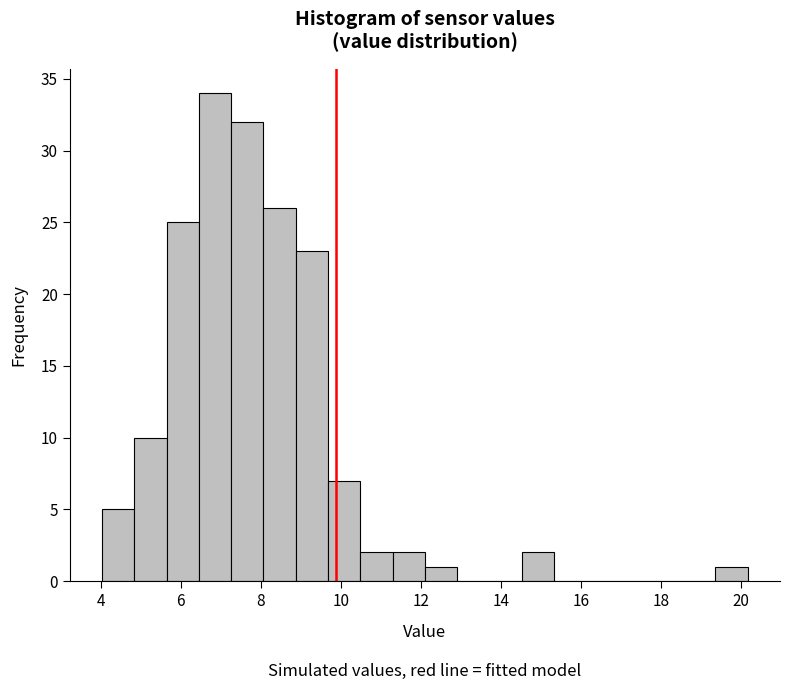

Reading left to right, list every bar in this chart as the range it spans on the x-axis followed by its height. Neither the bar edges nor the heights are printed on the chart, so give them approximately, as read against the axes.

4.0 to 4.8: 5
4.8 to 5.6: 10
5.6 to 6.4: 25
6.4 to 7.2: 34
7.2 to 8.0: 32
8.0 to 8.8: 26
8.8 to 9.6: 23
9.6 to 10.4: 7
10.4 to 11.2: 2
11.2 to 12.2: 2
12.2 to 13.0: 1
13.0 to 13.8: 0
13.8 to 14.6: 0
14.6 to 15.4: 2
15.4 to 16.2: 0
16.2 to 17.0: 0
17.0 to 17.8: 0
17.8 to 18.6: 0
18.6 to 19.4: 0
19.4 to 20.2: 1